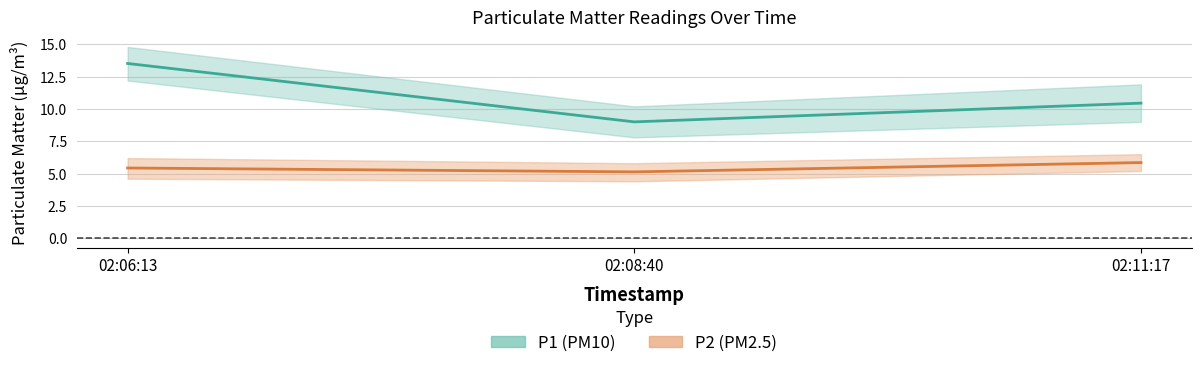

What is the lowest value of the P2 series?

5.1